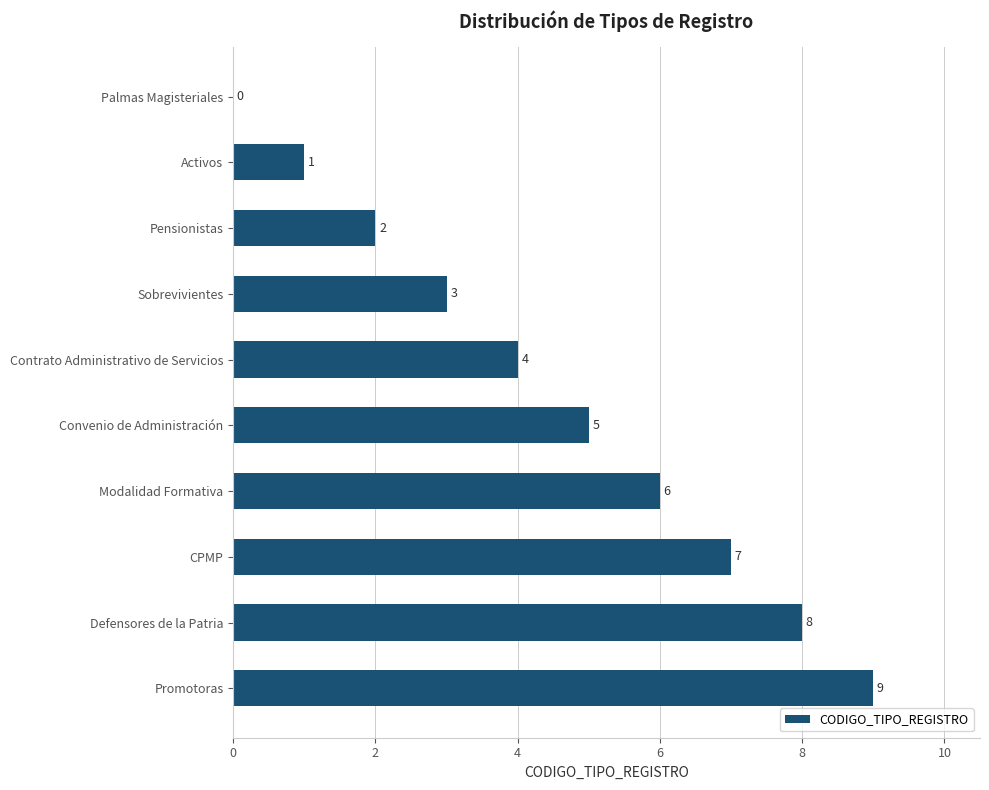

What is the sum of all values?

45